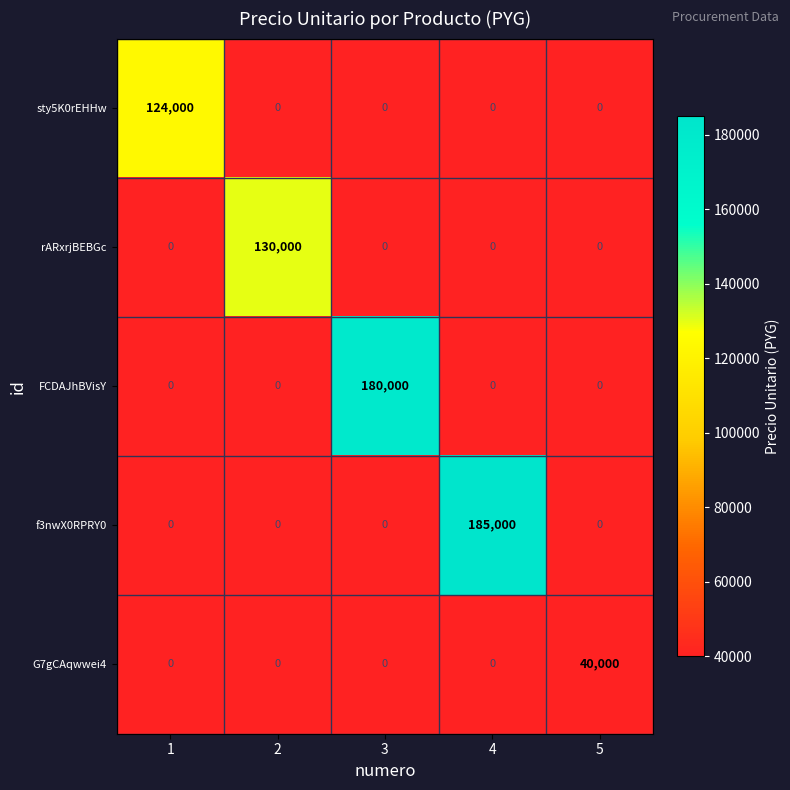

Rank the series by their maximum value, from highest to lowest.

f3nwX0RPRY0, FCDAJhBVisY, rARxrjBEBGc, sty5K0rEHHw, G7gCAqwwei4